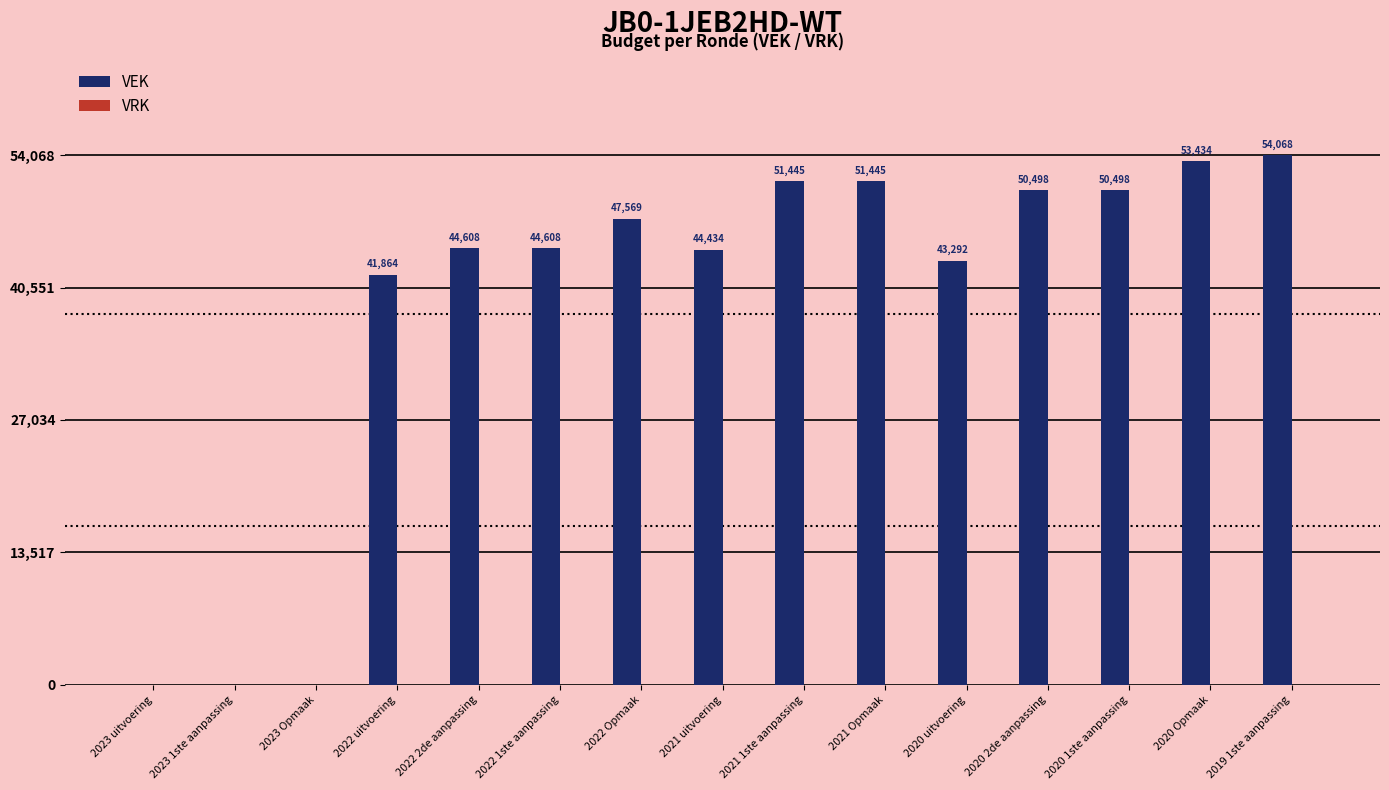

What is the sum of all values?

577763